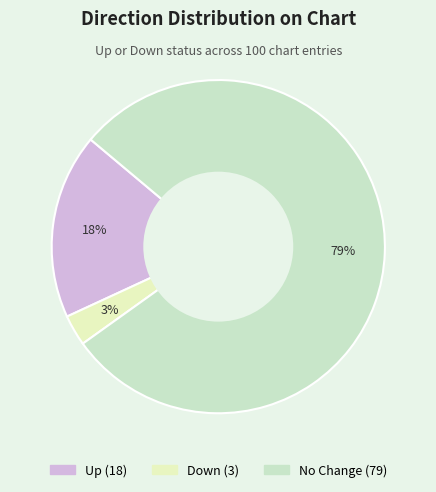

To the nearest percent, what is the average slice percentage?

33%